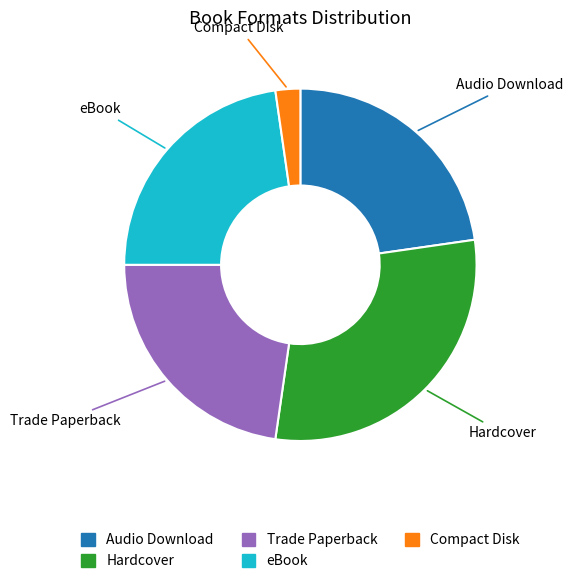

Is it true that Hardcover is 38% of the pie?

False